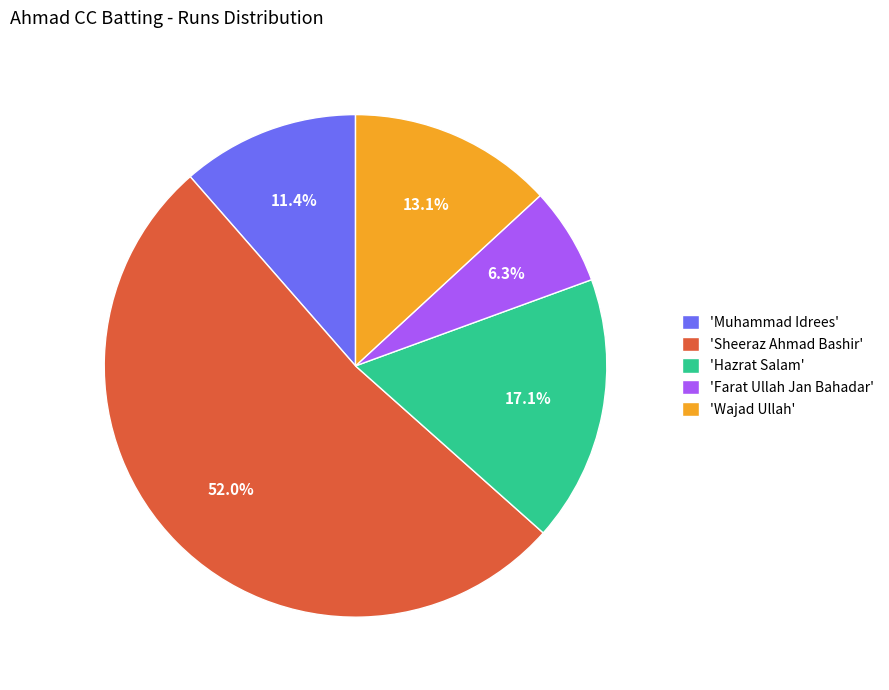

Do 'Sheeraz Ahmad Bashir' and 'Hazrat Salam' together represent more than half of the pie?

Yes